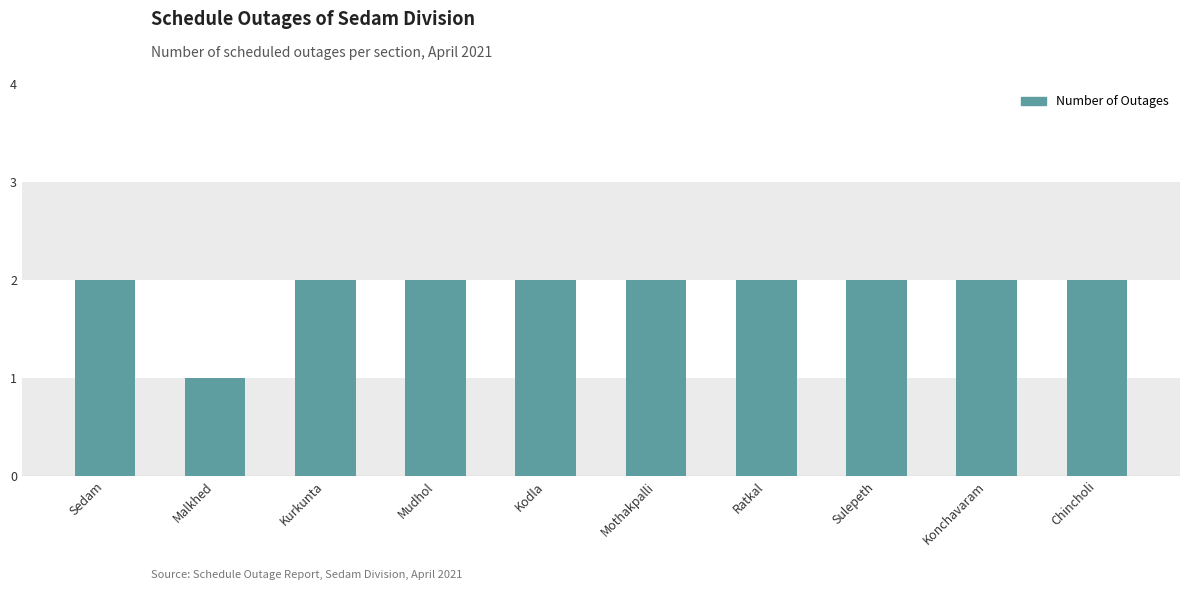

Between Chincholi and Malkhed, which is larger?

Chincholi